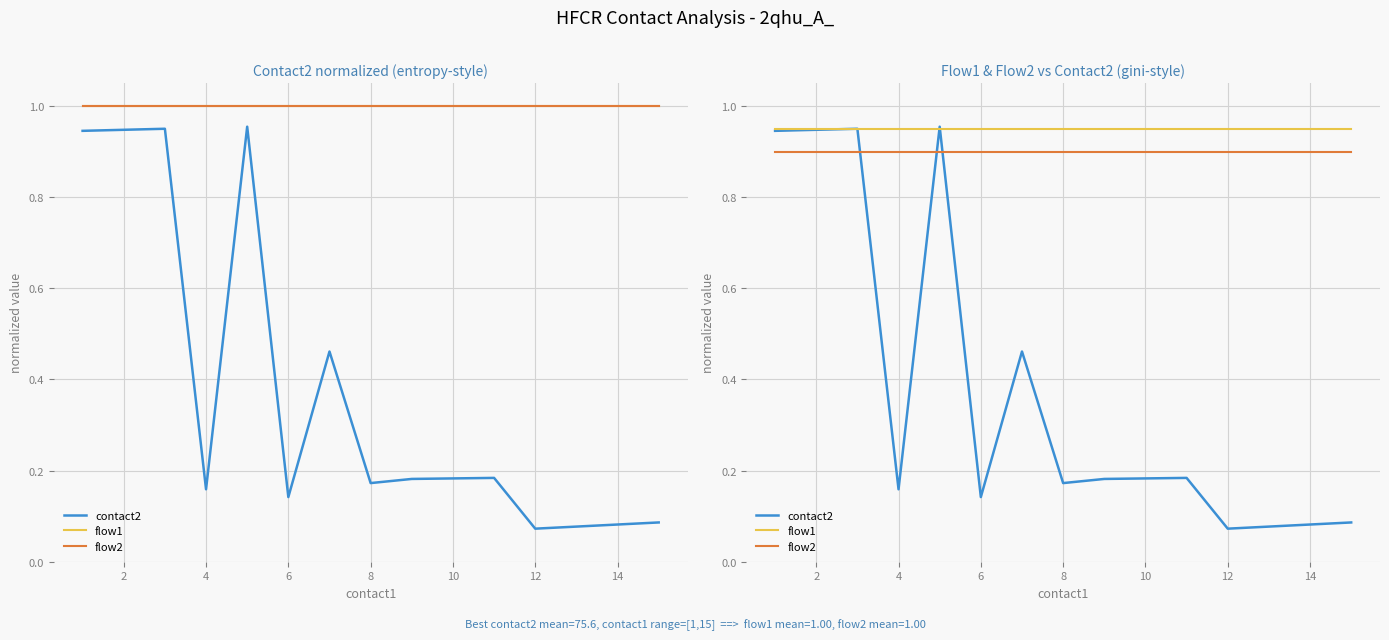

Is it true that flow2 equals 0.9 at 12?

True